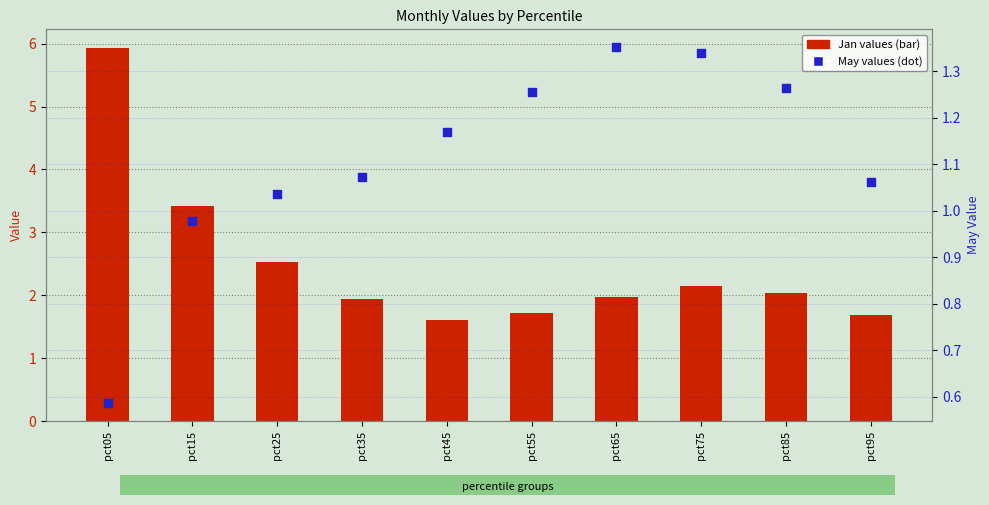

Which series contains the lowest Y value?

May (dot)